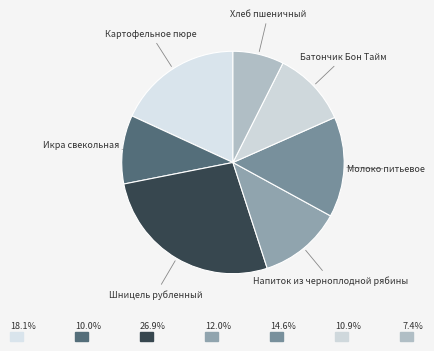

Is there a majority slice in this chart?

No